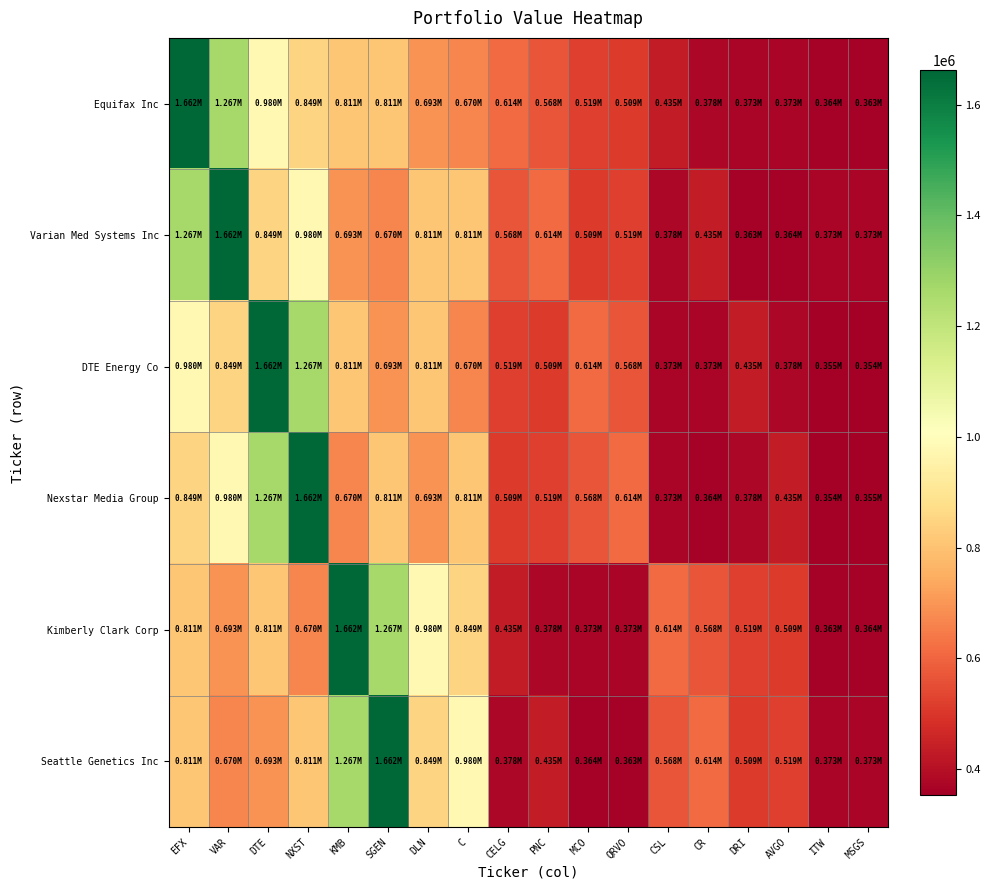

Between KMB and ITW, which series saw the biggest shift?

Kimberly Clark Corp